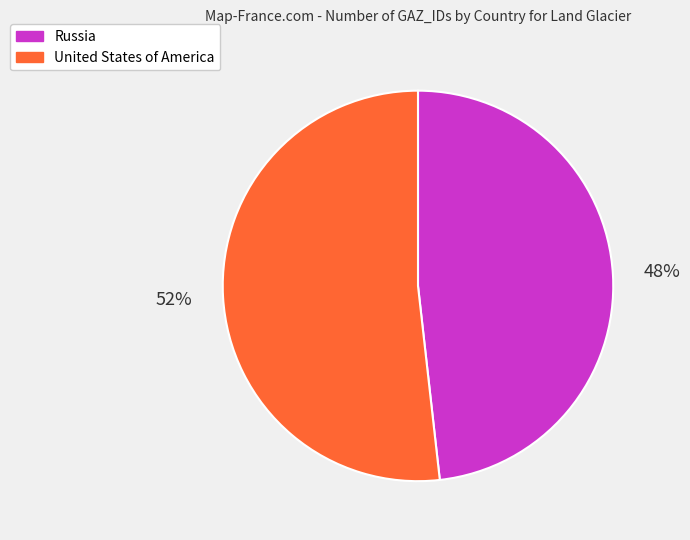

True or false: United States of America accounts for 45% of the total.

False